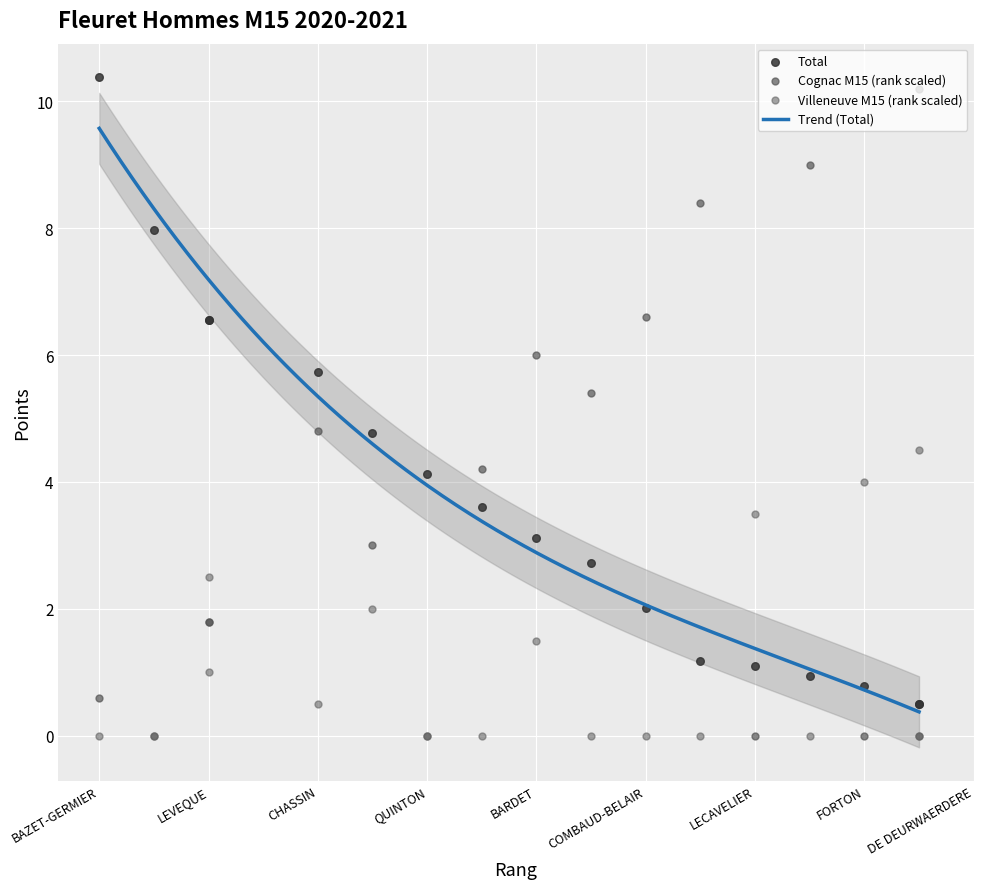

Is the value of Villeneuve M15 (rank) at RENAULT greater than the value of Cognac M15 (rank) at CHASSIN?

No